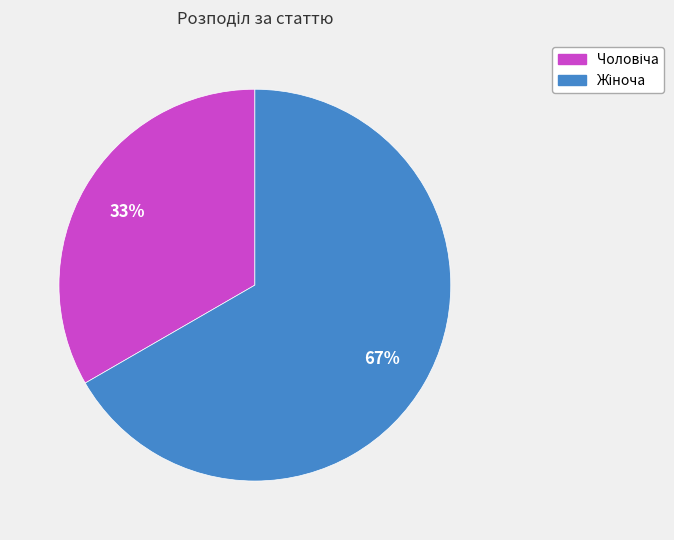

To the nearest percent, what is the average slice percentage?

50%